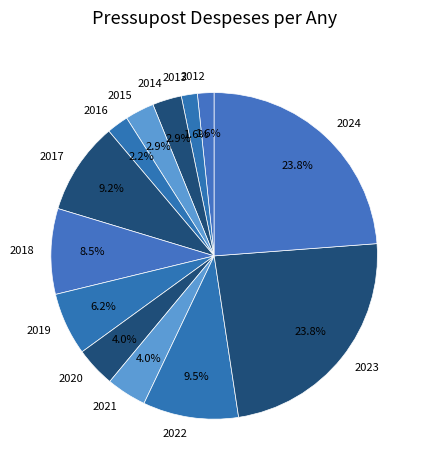

Does any single category account for the majority?

No